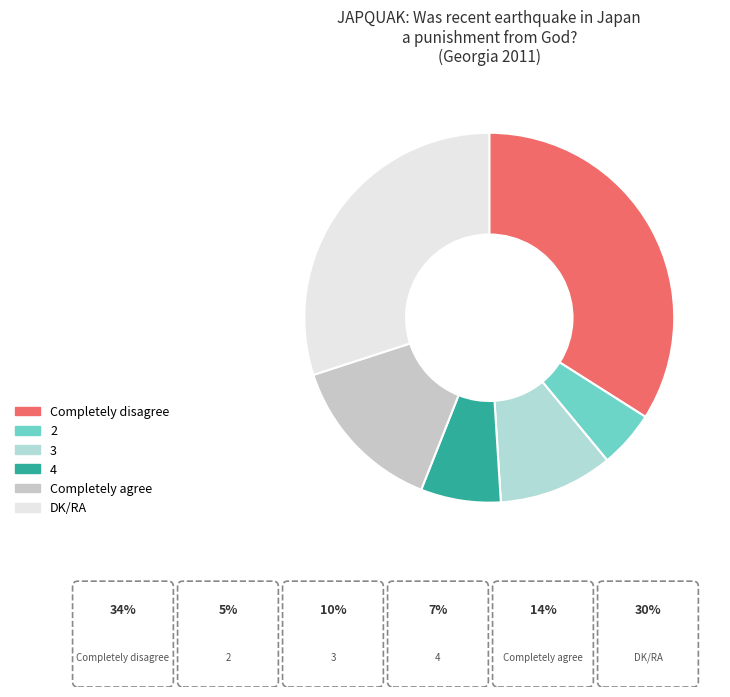

Between Completely agree and 2, which is larger?

Completely agree